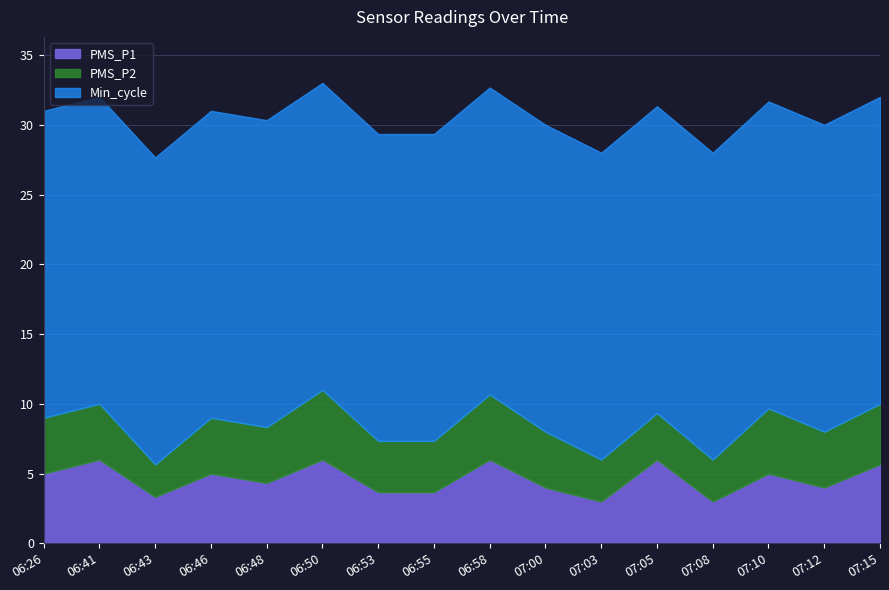

What is the value of the PMS_P2 point at the 16th from the left?

4.3